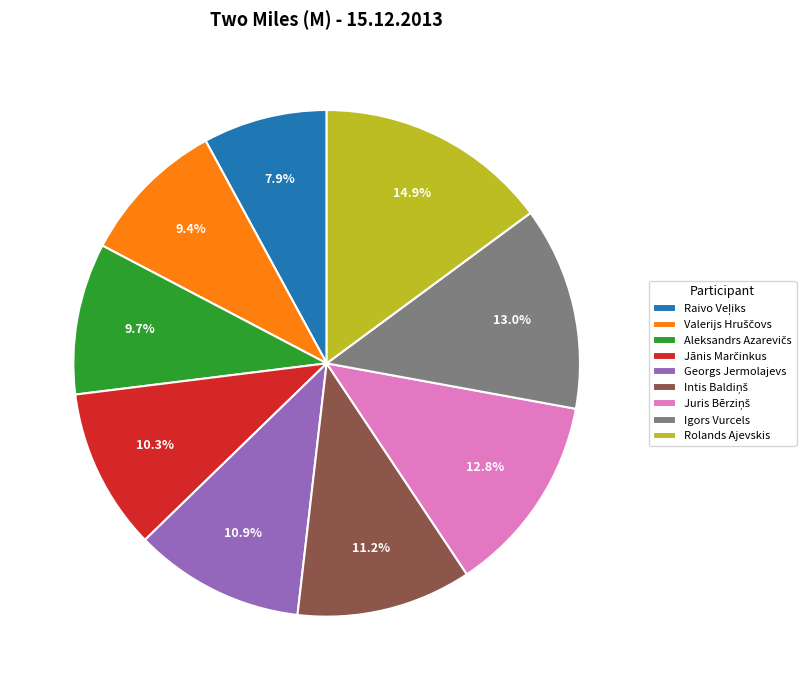

What is the largest slice in the pie chart?

Rolands Ajevskis